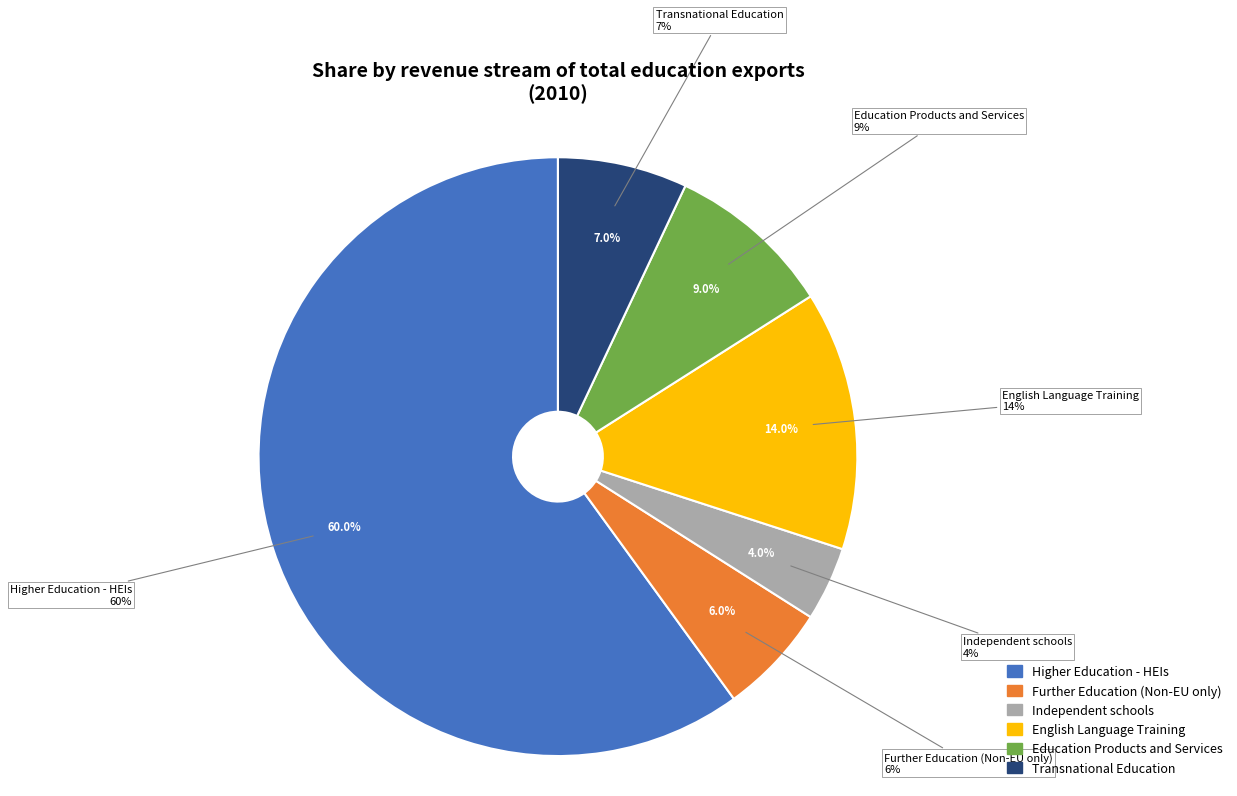

What portion of the pie excludes Education Products and Services?

91.0%